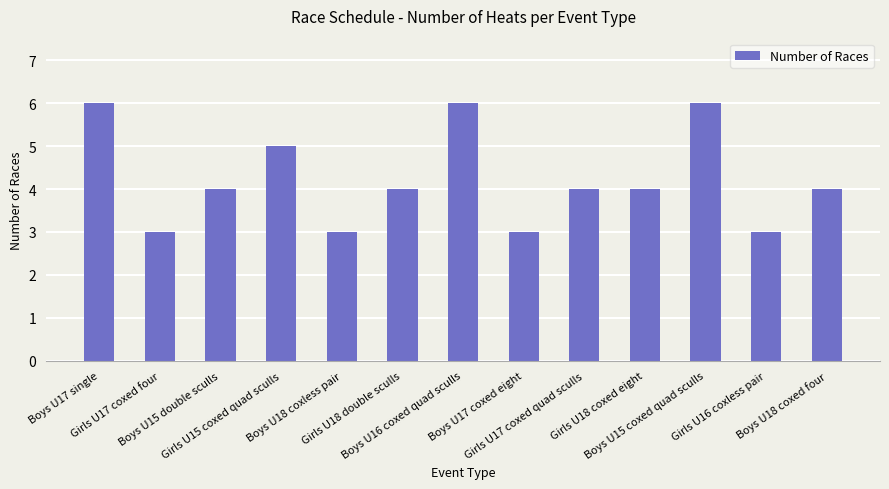

What value does the data have at Boys U16 coxed quad sculls?

6